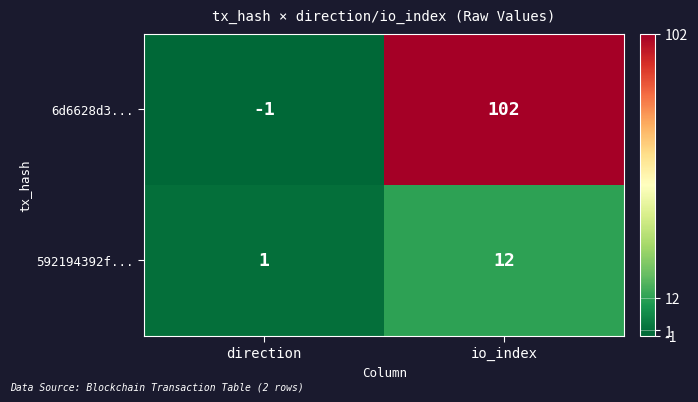

True or false: 592194392f... has a value of 18 at io_index.

False